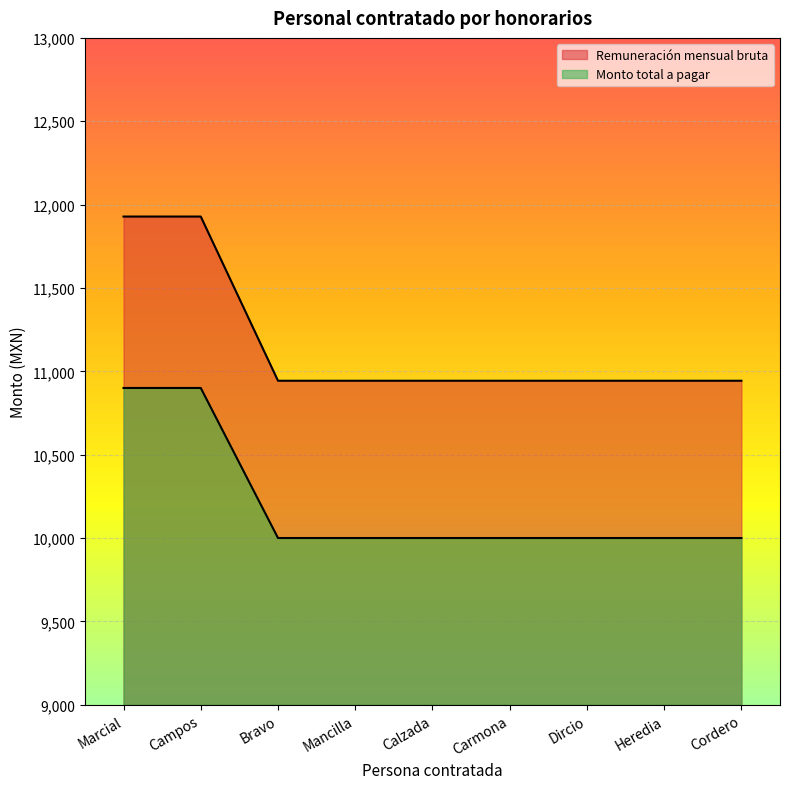

What is the label of the 1st point from the right?

Cordero